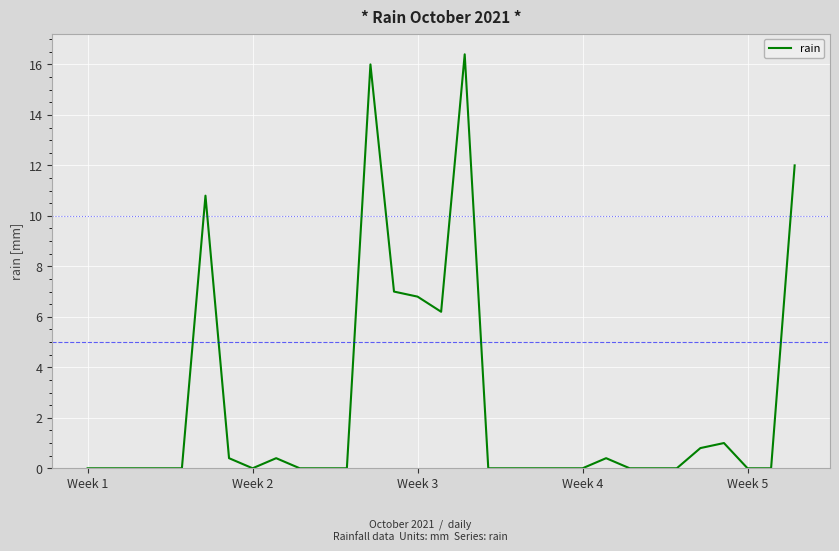

Reading left to right, list all the values displayed in this chart.

0.0	0.0	0.0	0.0	0.0	10.8	0.4	0.0	0.4	0.0	0.0	0.0	16.0	7.0	6.8	6.2	16.4	0.0	0.0	0.0	0.0	0.0	0.4	0.0	0.0	0.0	0.8	1.0	0.0	0.0	12.0